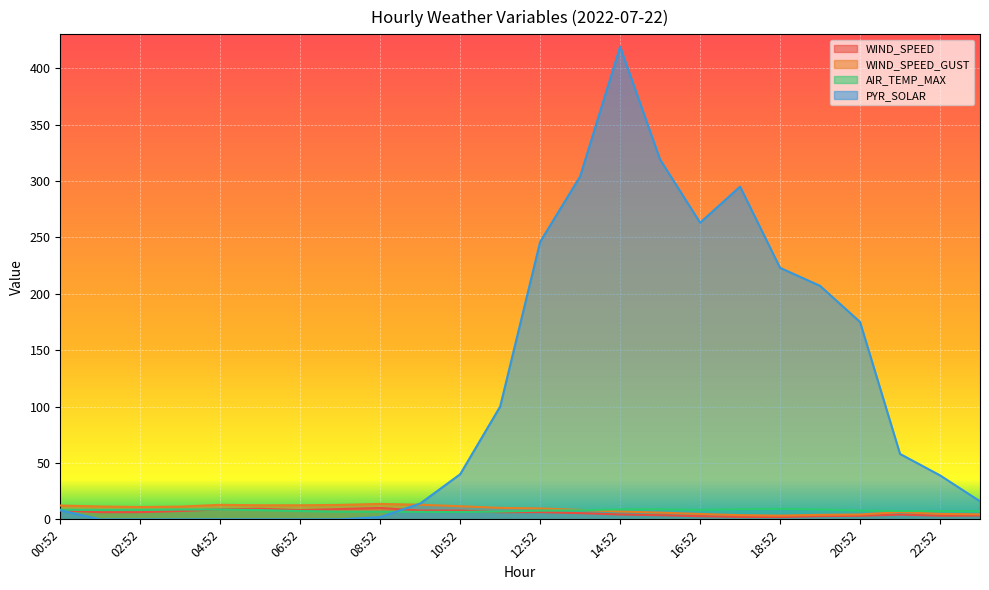

At which label is WIND_SPEED closest to 6?

11:52